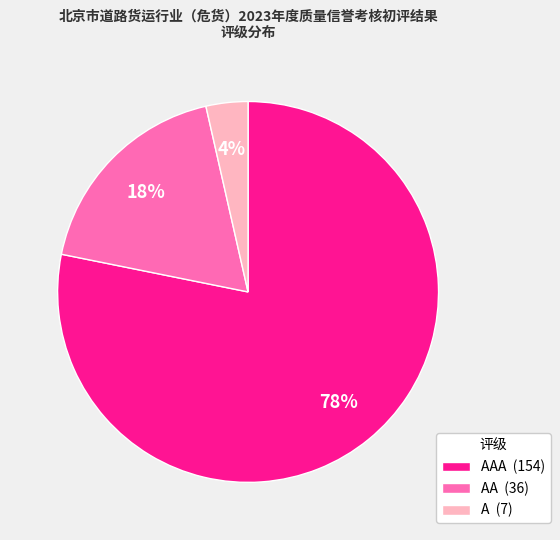

To the nearest percent, what is the average slice percentage?

33%